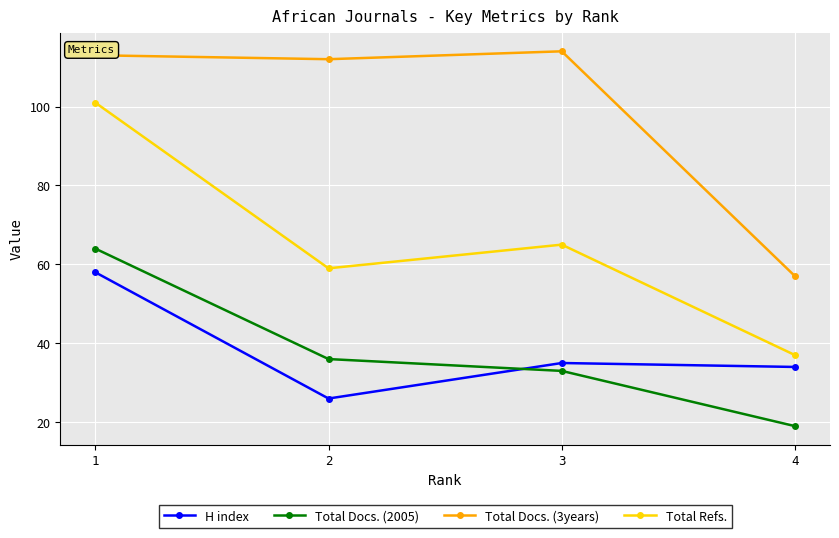

What is the value of the Total Refs. point at the 2nd from the left?

59